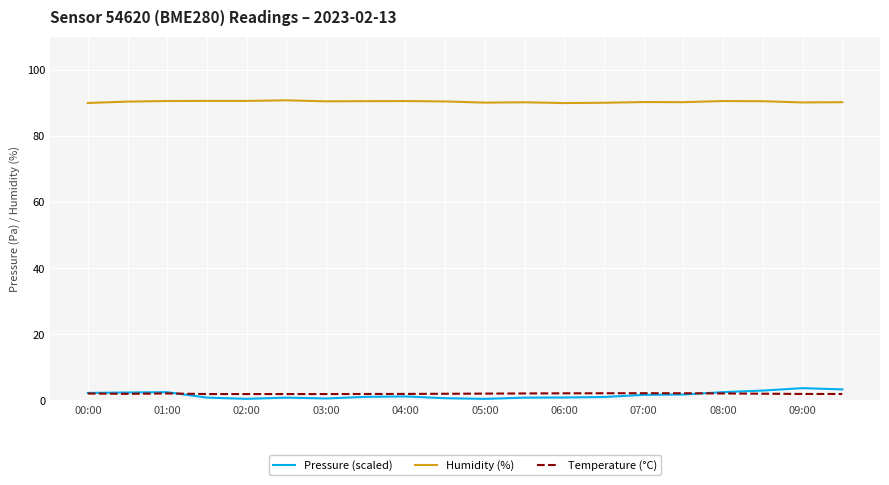

True or false: Pressure (scaled) and Humidity (%) cross at least once.

False